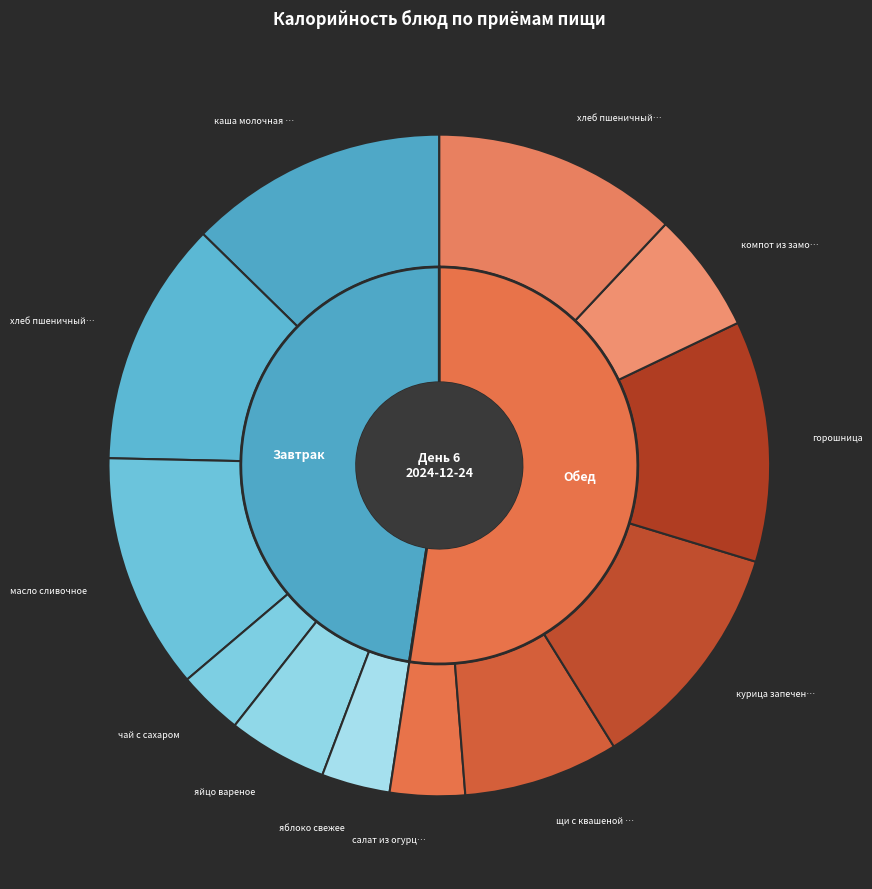

To the nearest percent, what is the difference between the largest and smallest slice percentages?

9%